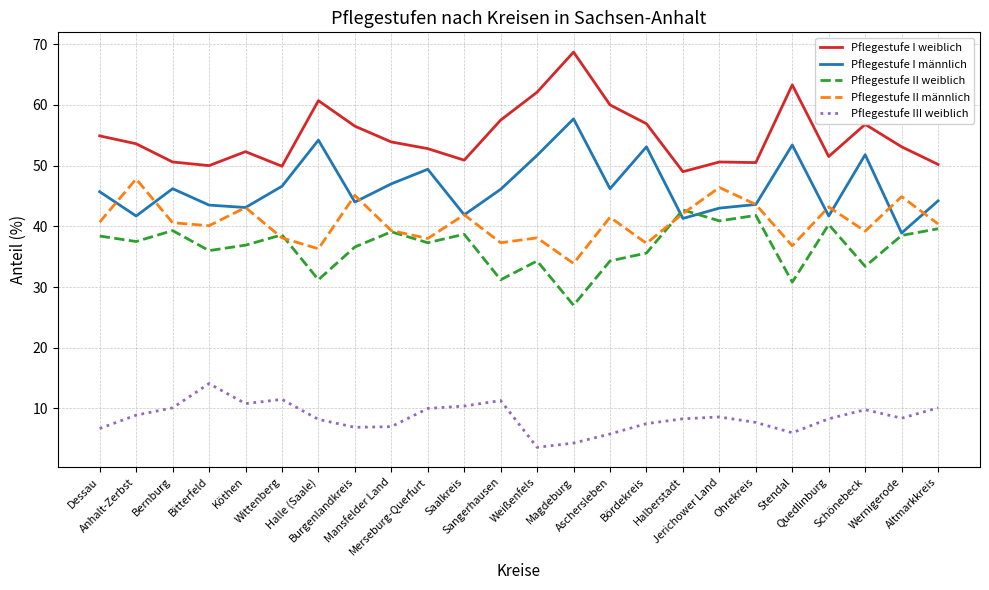

What is the sum of the Pflegestufe III weiblich values at Bernburg and Jerichower Land?

18.7